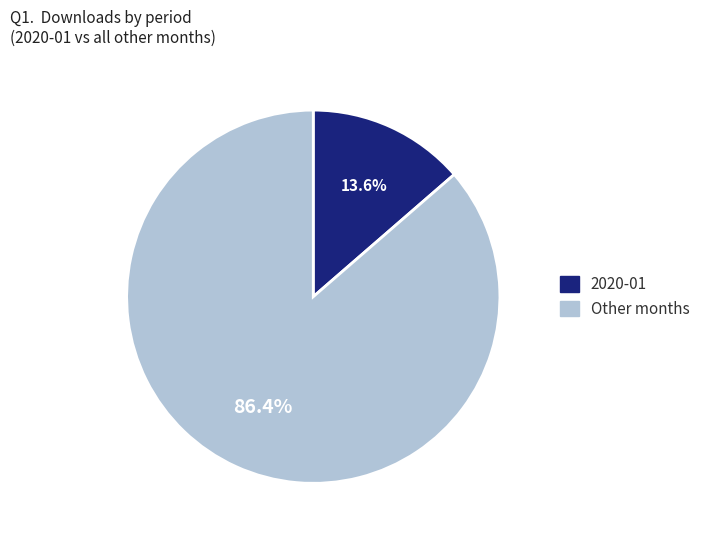

Is there a majority slice in this chart?

Yes